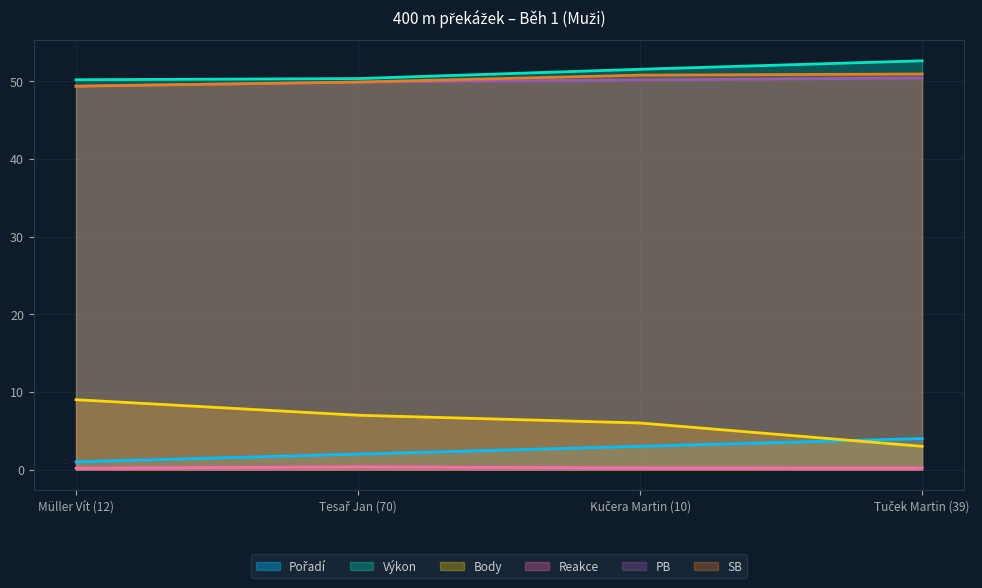

At how many categories does at least one series exceed 21?

4